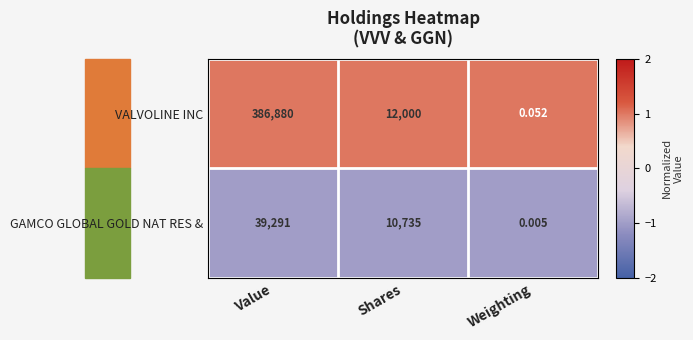

List the series in order of their peak value, highest first.

VALVOLINE INC, GAMCO GLOBAL GOLD NAT RES &